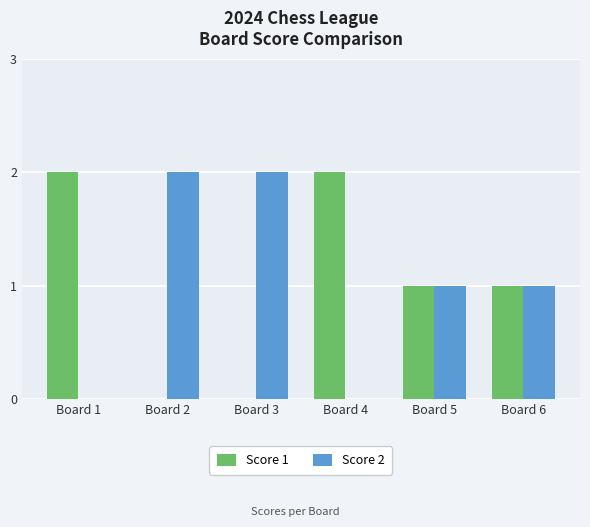

What is the sum of all Score 2 values?

6